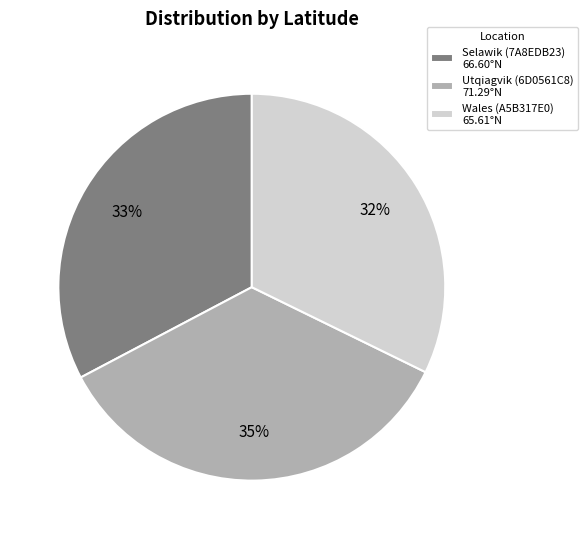

To the nearest percent, what is the difference between the largest and smallest slice percentages?

3%